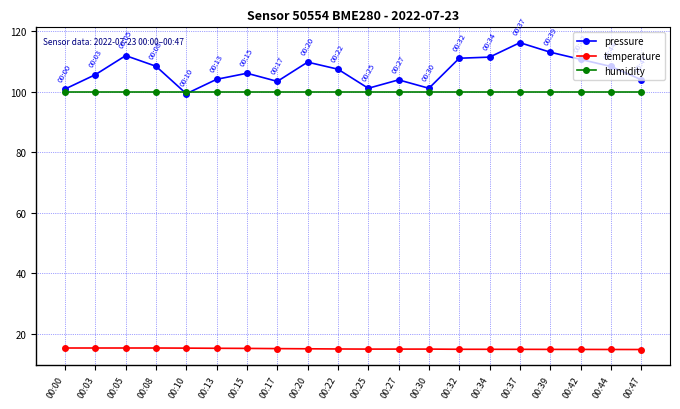

What is the greatest value displayed?

116.3